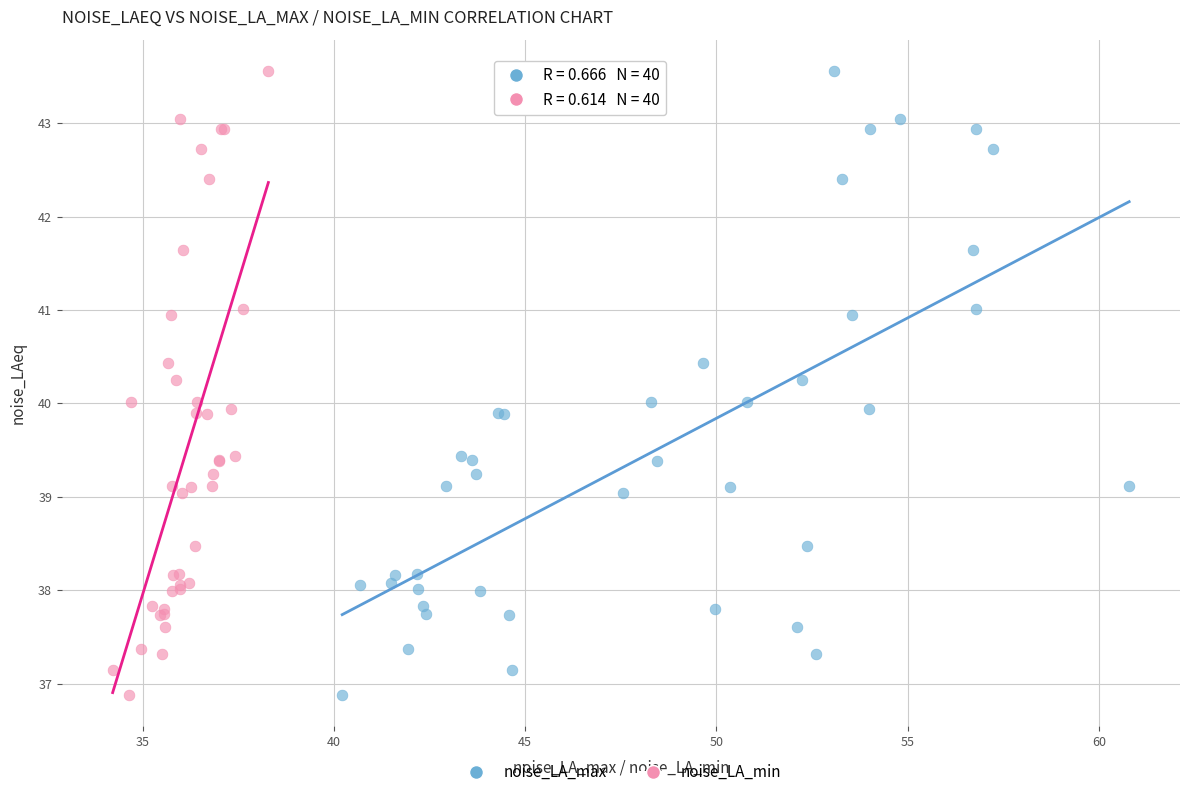

What are all the series names shown in the legend?

noise_LA_max, noise_LA_min